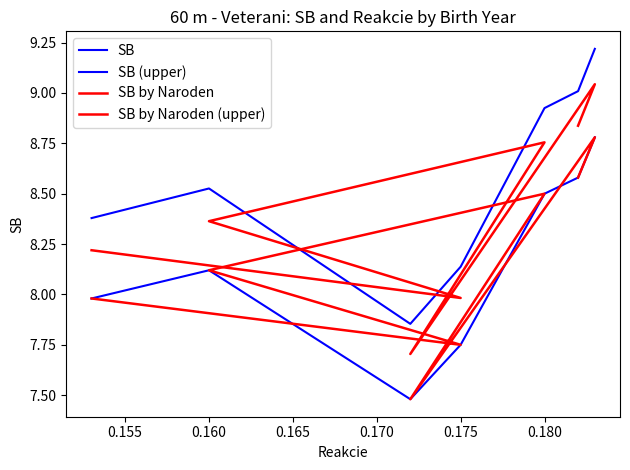

What is the difference between the second highest and second lowest values in the SB by Naroden (upper) series?

0.9